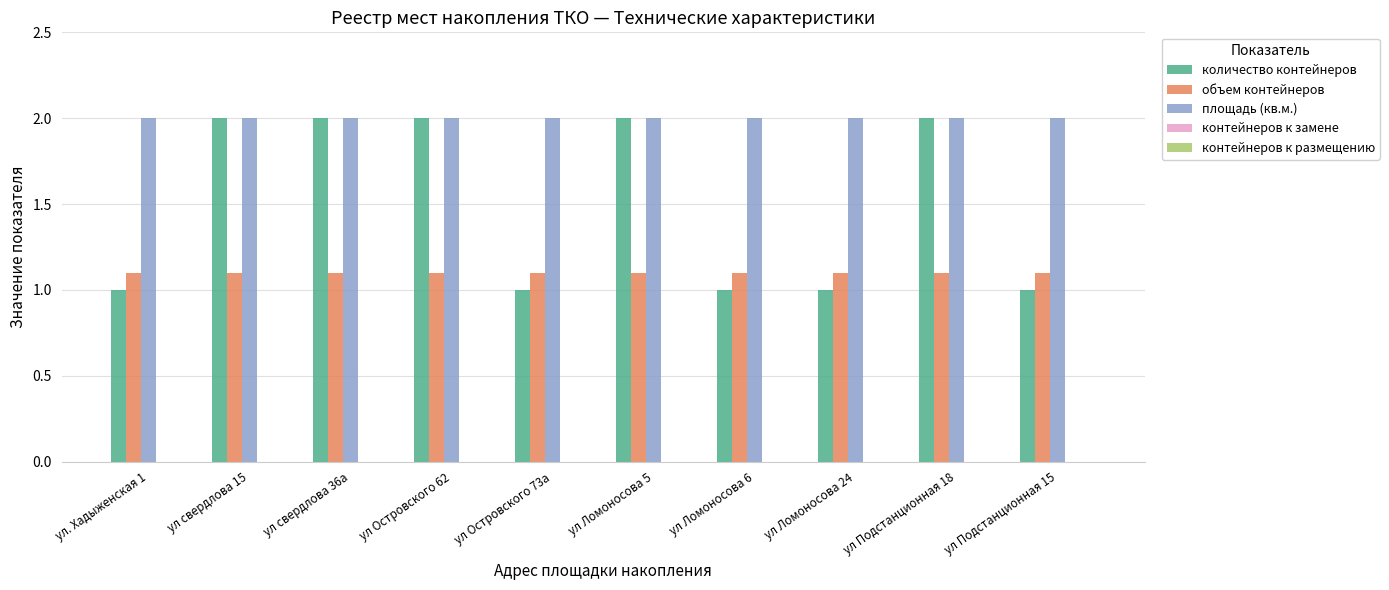

Count the number of data series in this chart.

3